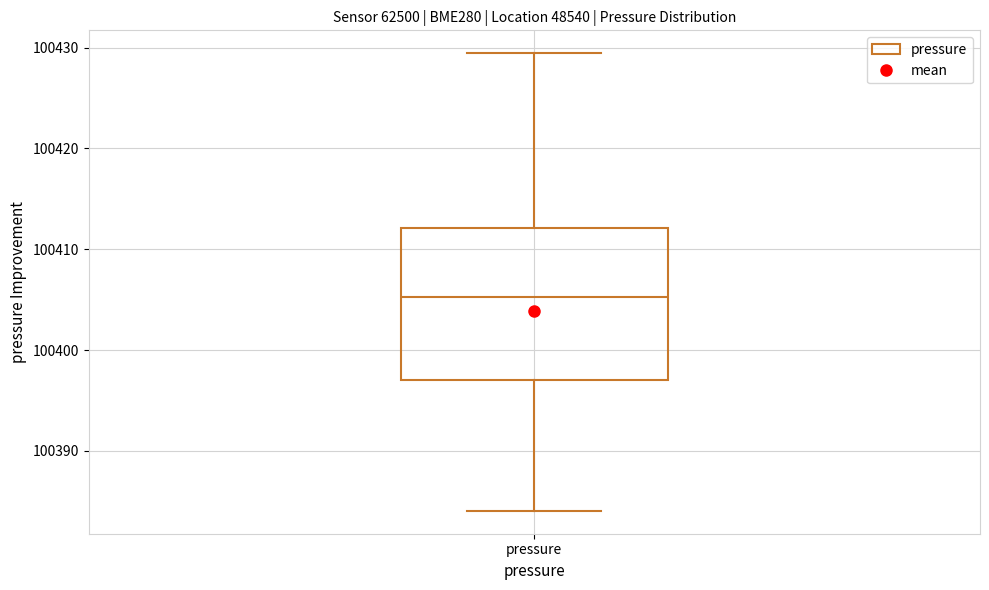

Where is the lower edge of the box for pressure on the y-axis? The values are not printed on the chart, so give them approximately, as read against the axis.

100397